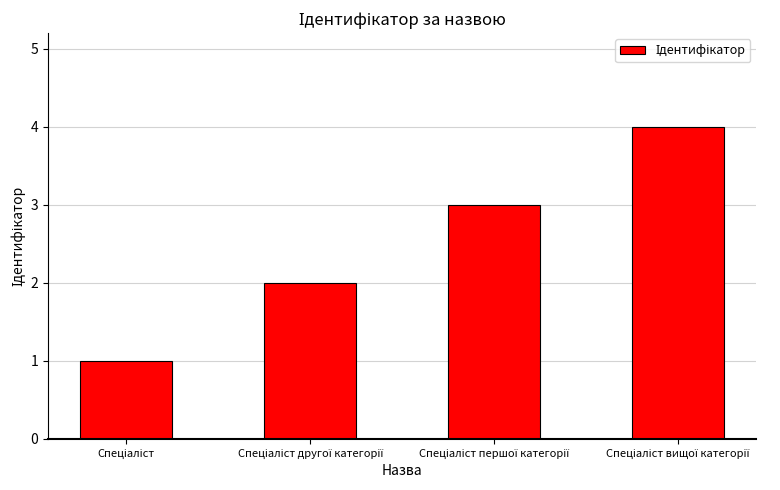

How many data points are less than 3?

2